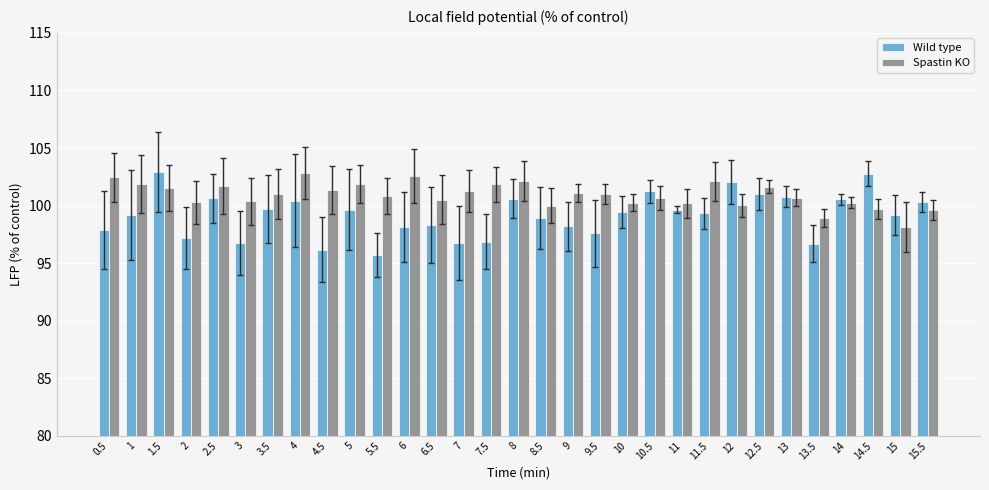

The value of Spastin KO at 3.5 is 101.0. True or false?

True